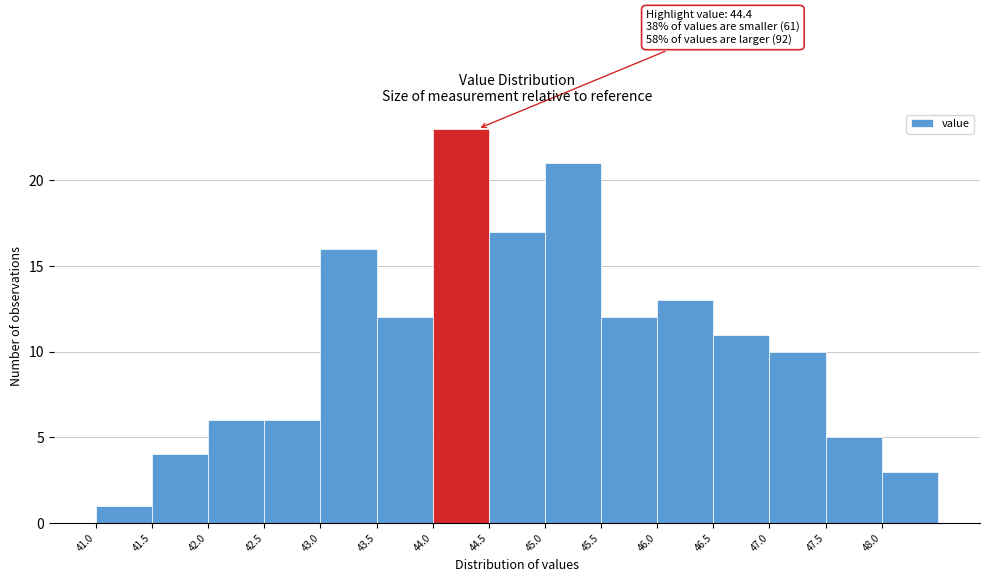

Which range on the x-axis has the tallest bar?

44.0 to 44.5